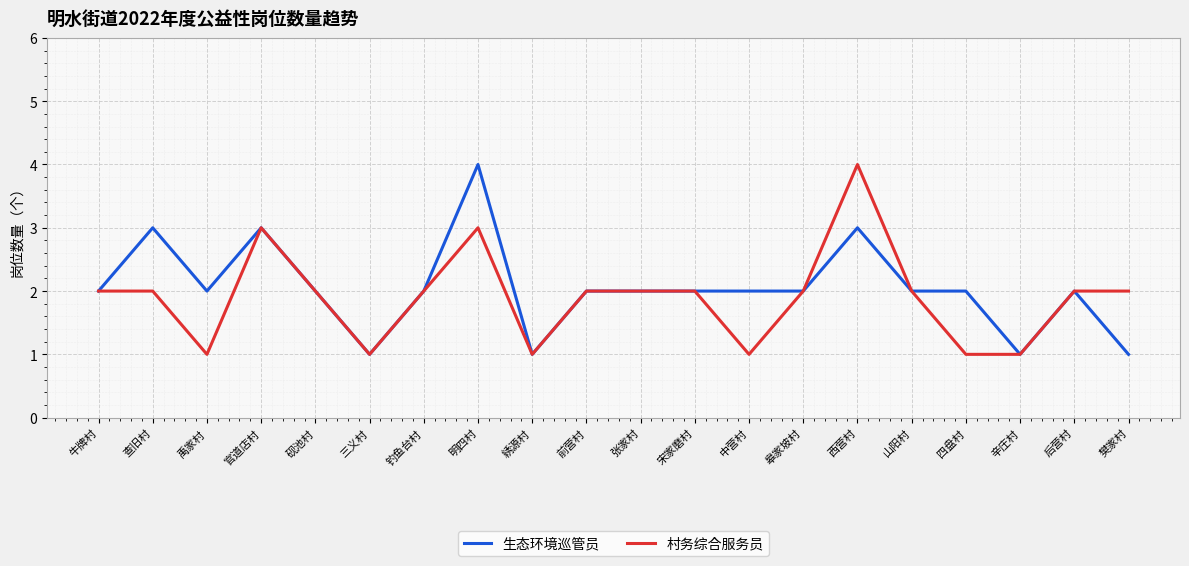

True or false: 村务综合服务员 has a value of 2 at 宋家磨村.

True